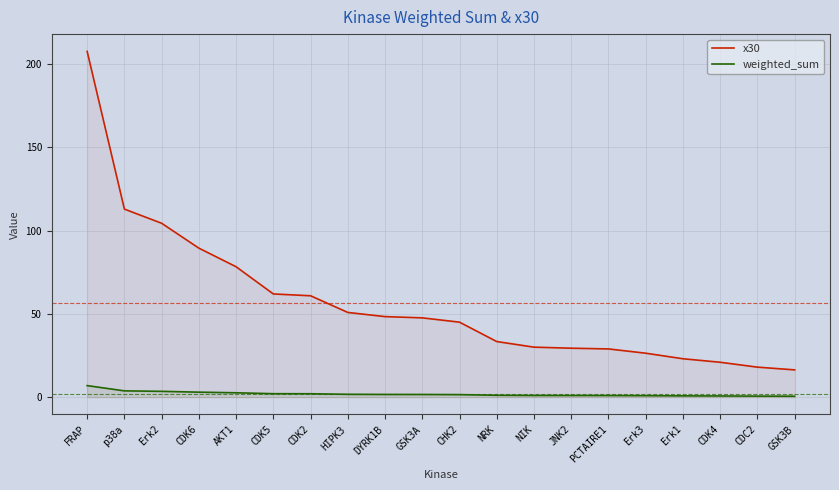

How many lines are shown in the chart?

2